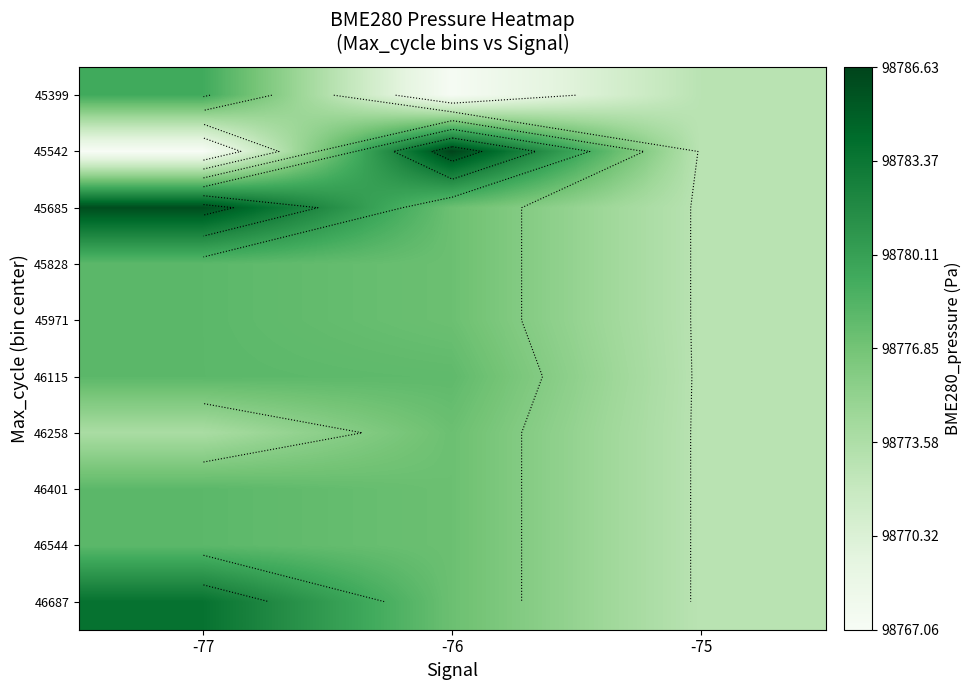

At how many categories does at least one series exceed 98769?

3